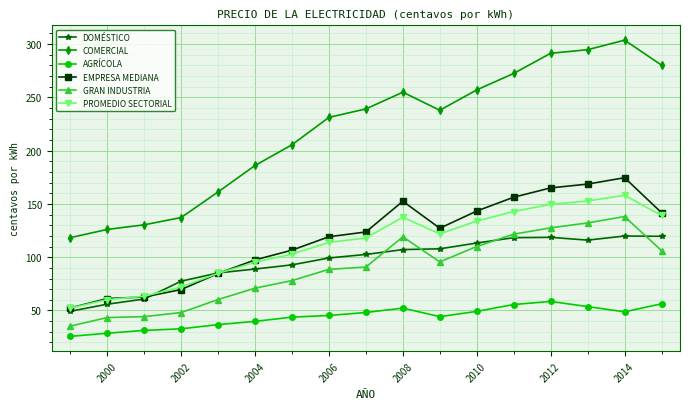

True or false: AGRÍCOLA and COMERCIAL intersect in this chart.

False